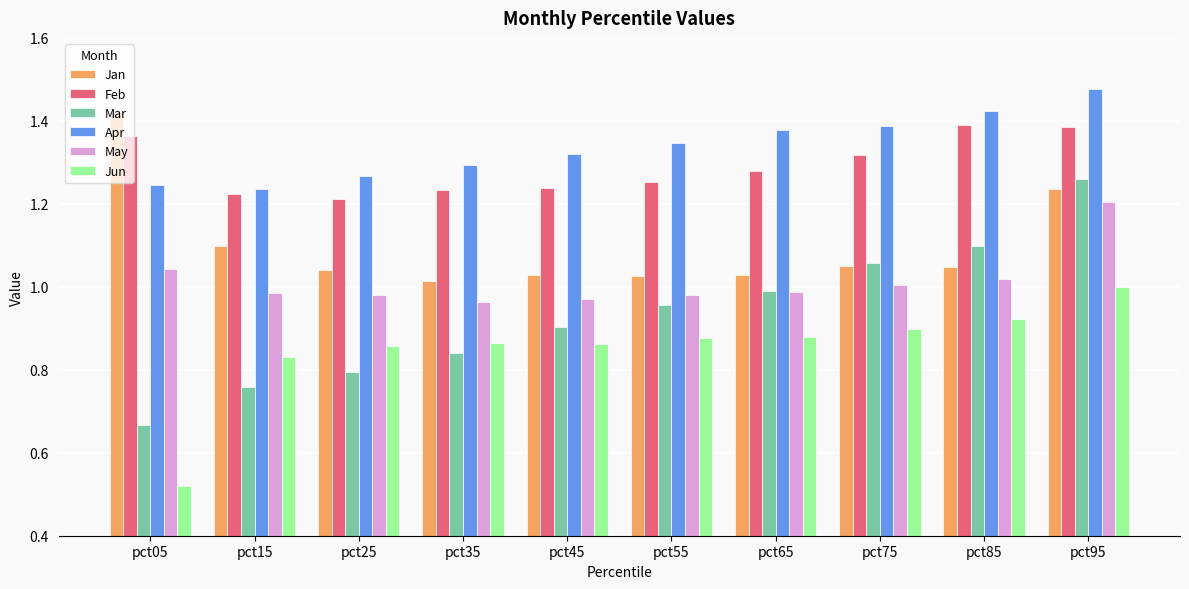

Which series has the widest spread of values?

Mar